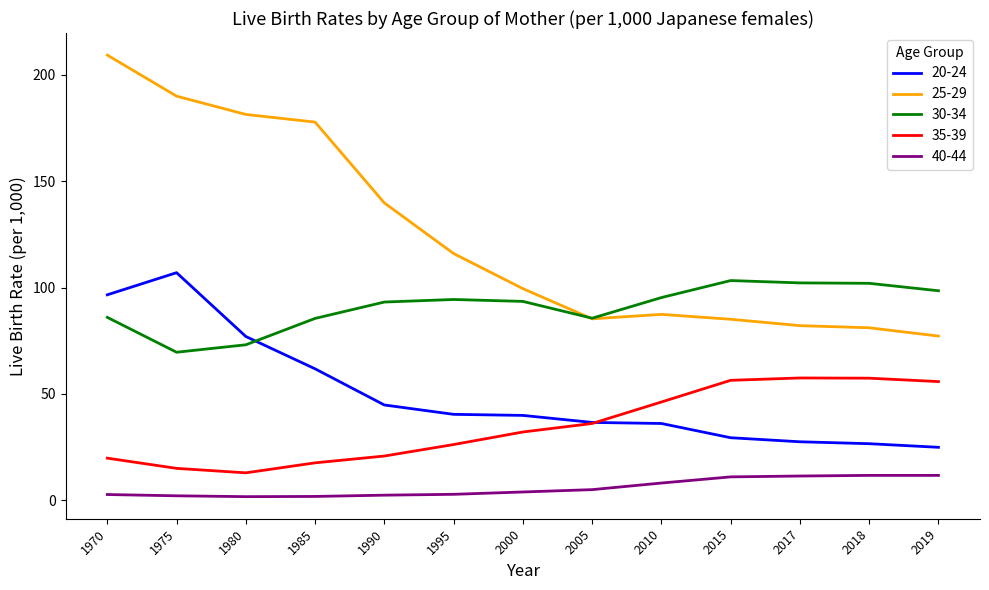

Which series has the largest range (max minus min)?

25-29